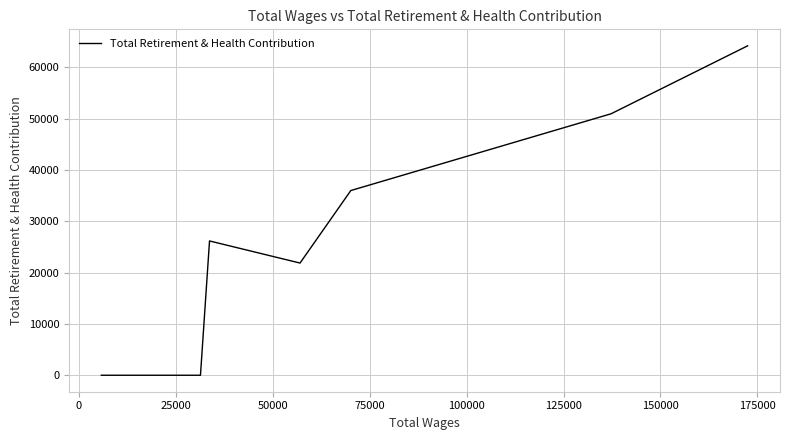

What is the average value?

24897